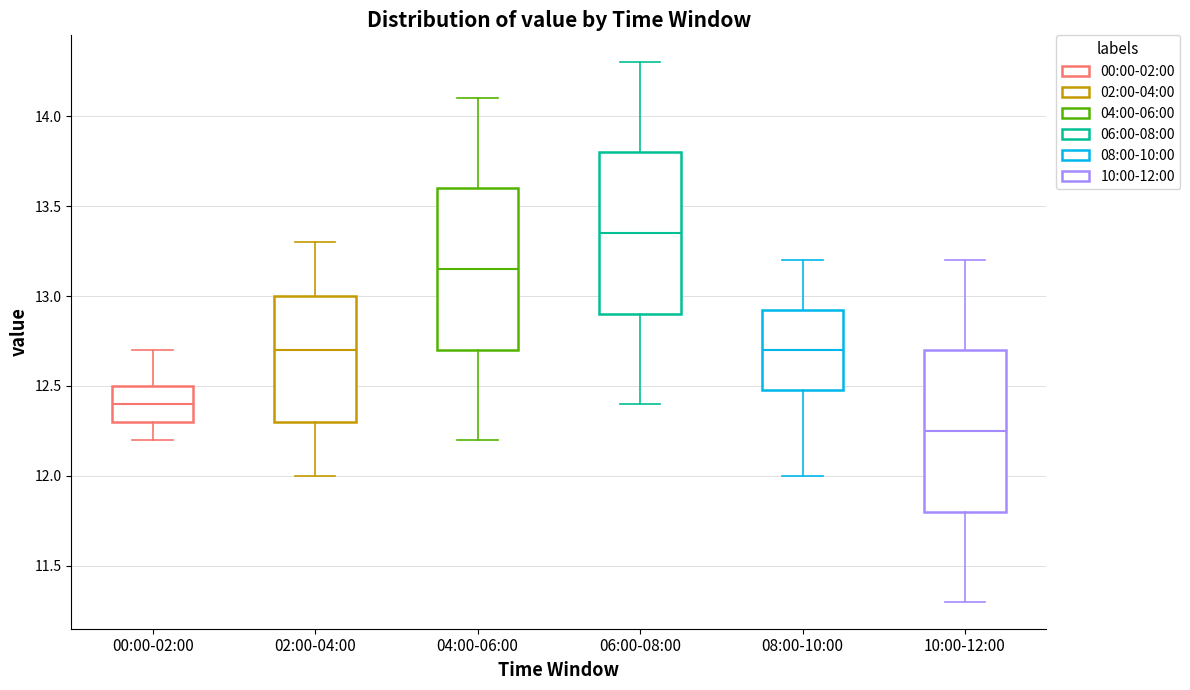

Which box has the lowest median line?

10:00-12:00